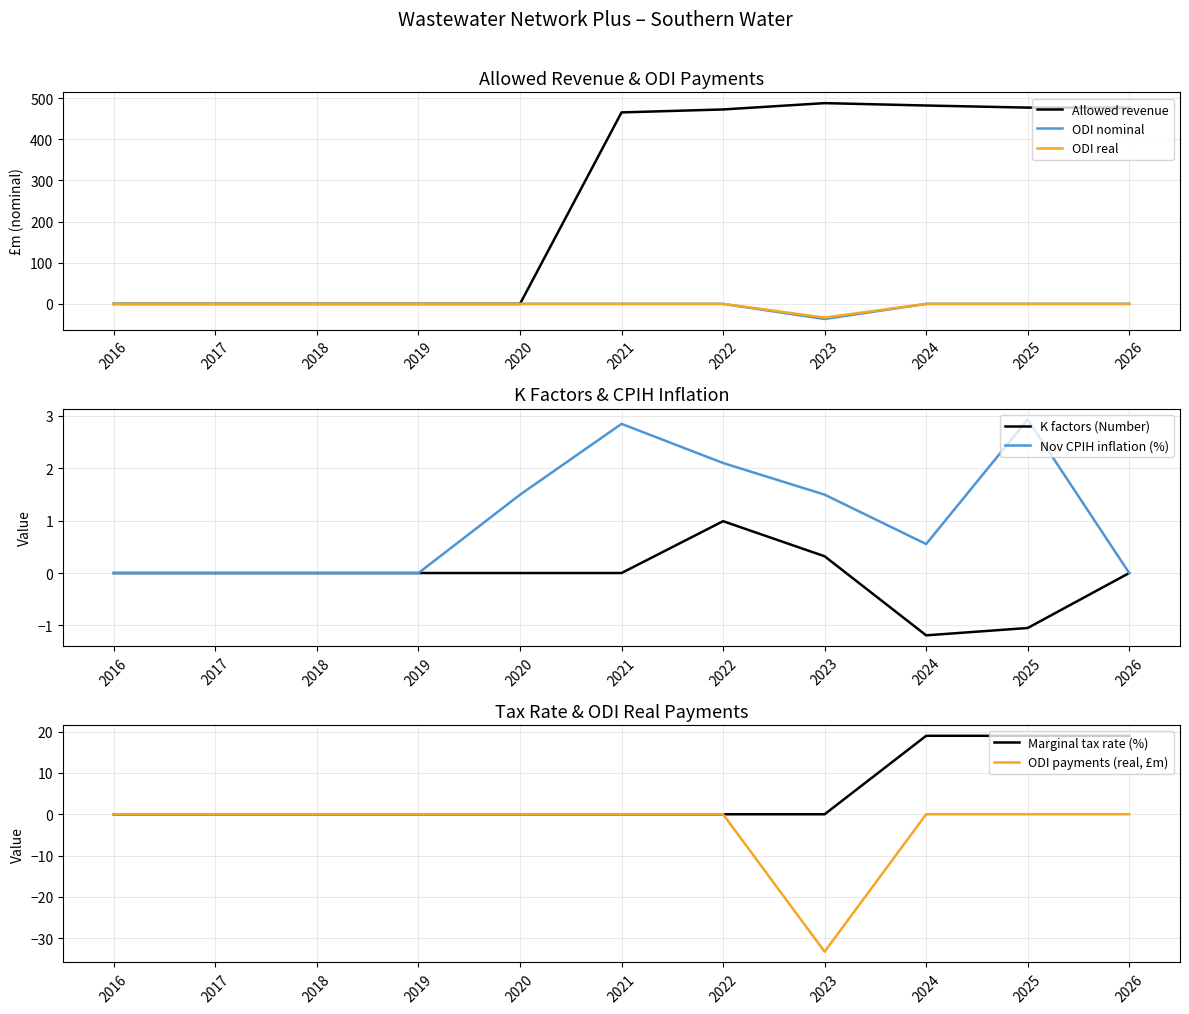

Between 2018 and 2026, which is larger?

2026